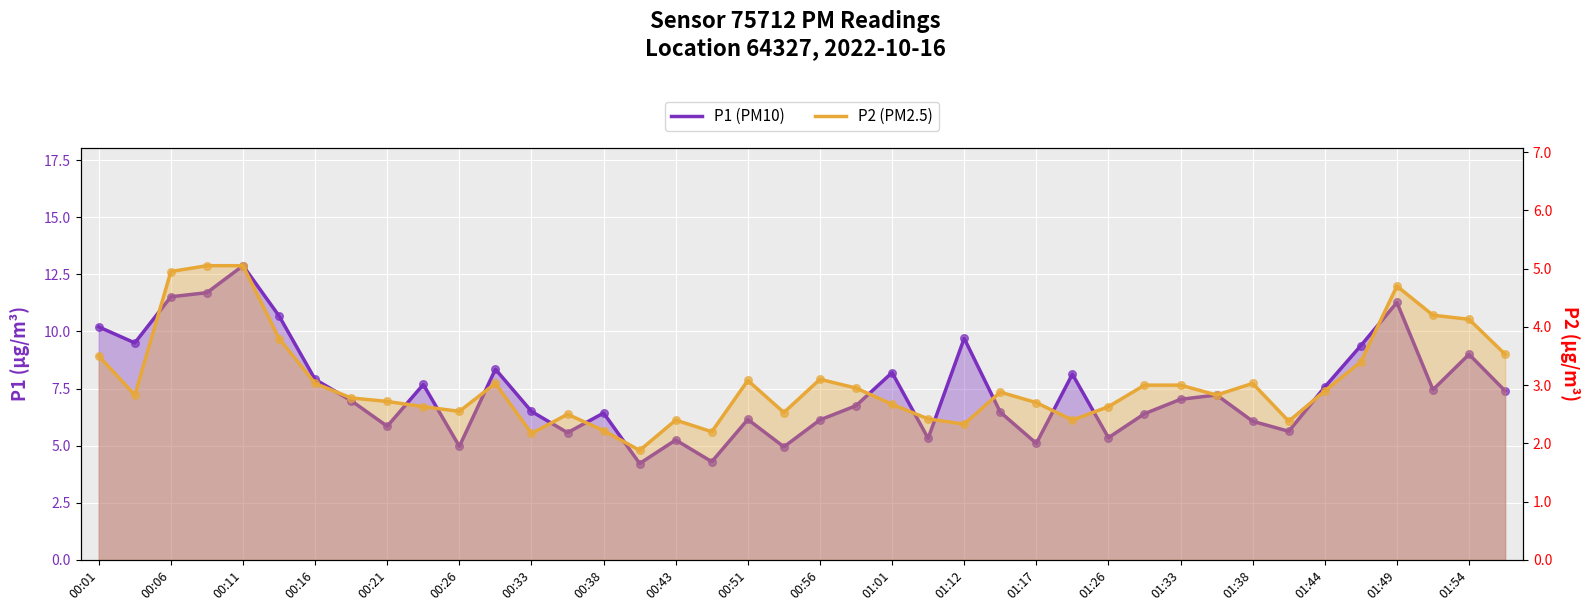

Which series reaches the minimum Y coordinate?

P2